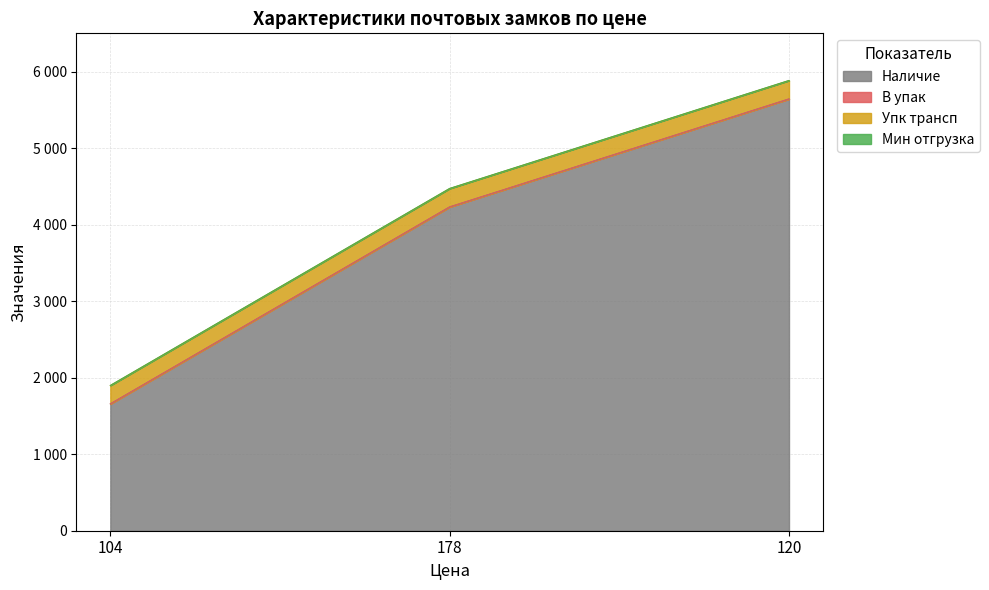

What is the value of the Мин отгрузка point at the 1st from the left?

1